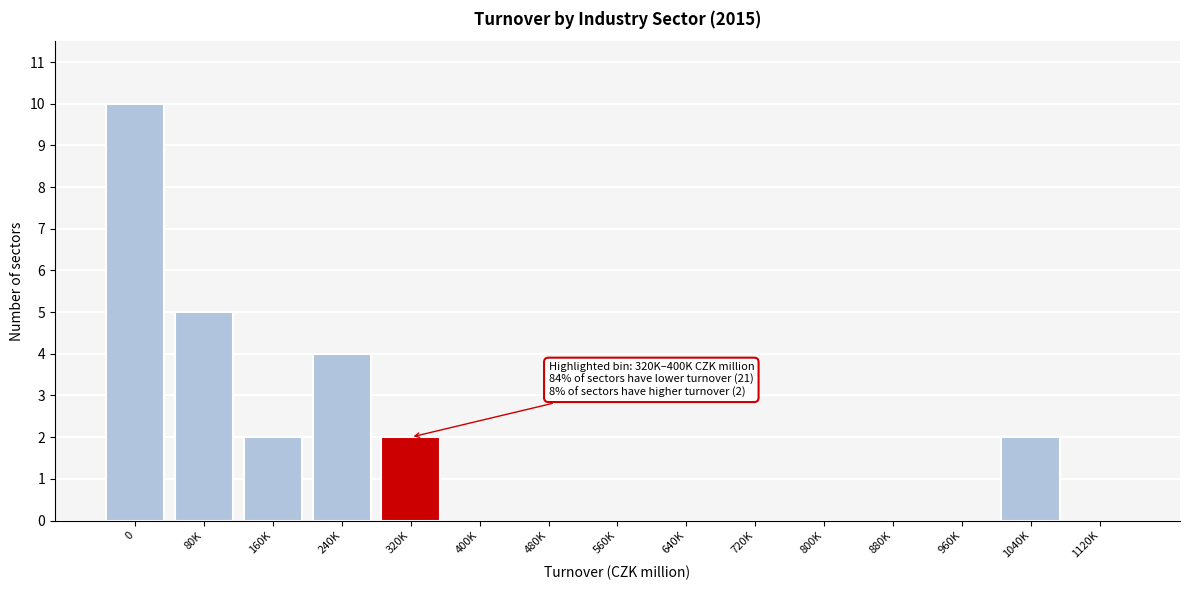

Reading right to left, extract all data points from this chart.

1120K=0	1040K=2	960K=0	880K=0	800K=0	720K=0	640K=0	560K=0	480K=0	400K=0	320K=2	240K=4	160K=2	80K=5	0=10